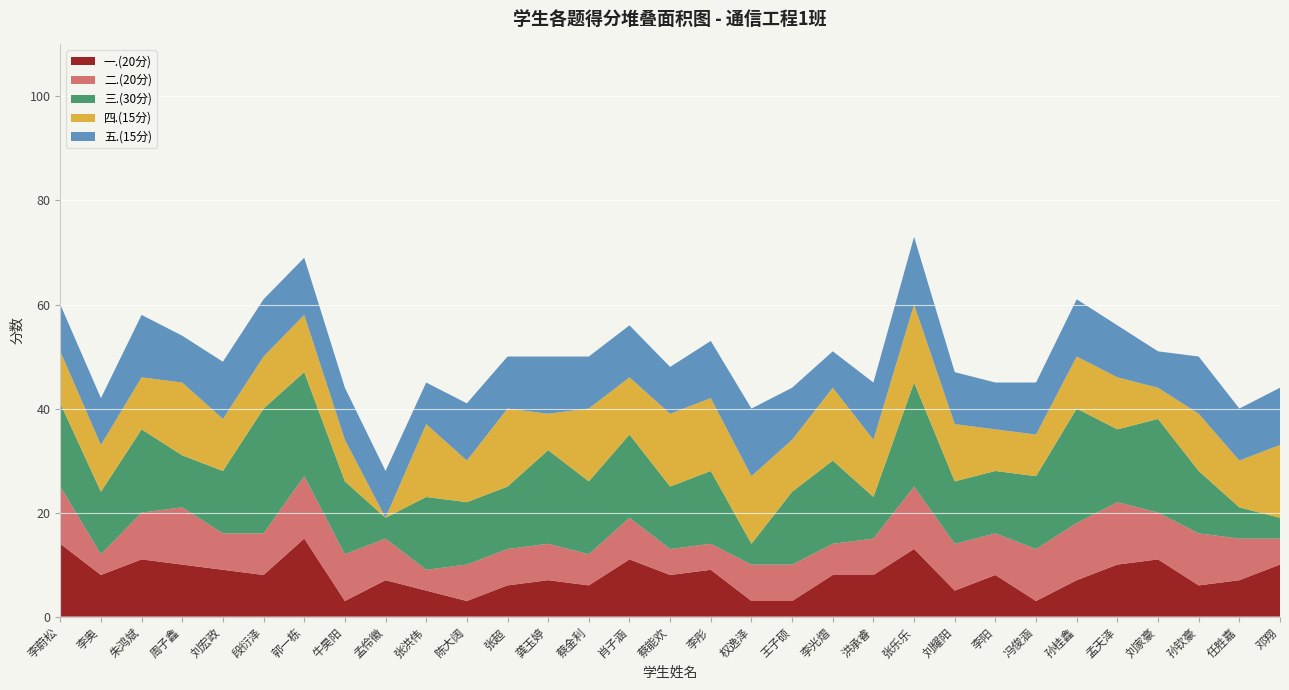

Reading right to left, what are all the values shown in this chart?

一.(20分): 10	7	6	11	10	7	3	8	5	13	8	8	3	3	9	8	11	6	7	6	3	5	7	3	15	8	9	10	11	8	14
二.(20分): 5	8	10	9	12	11	10	8	9	12	7	6	7	7	5	5	8	6	7	7	7	4	8	9	12	8	7	11	9	4	11
三.(30分): 4	6	12	18	14	22	14	12	12	20	8	16	14	4	14	12	16	14	18	12	12	14	4	14	20	24	12	10	16	12	16
四.(15分): 14	9	11	6	10	10	8	8	11	15	11	14	10	13	14	14	11	14	7	15	8	14	0	8	11	10	10	14	10	9	10
五.(15分): 11	10	11	7	10	11	10	9	10	13	11	7	10	13	11	9	10	10	11	10	11	8	9	10	11	11	11	9	12	9	9